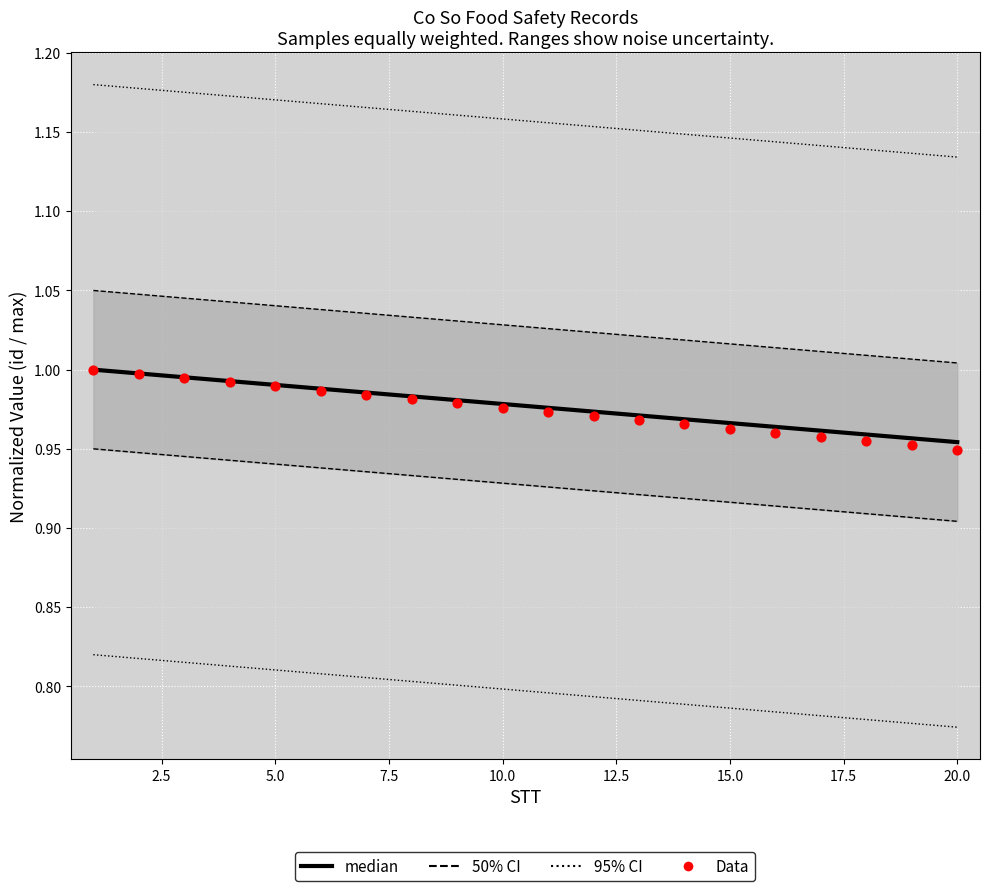

What are all the series names shown in the legend?

95% CI, 50% CI, median, Data